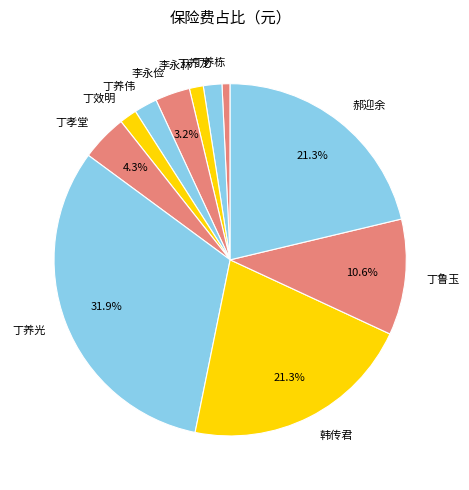

How many segments does this pie chart have?

11